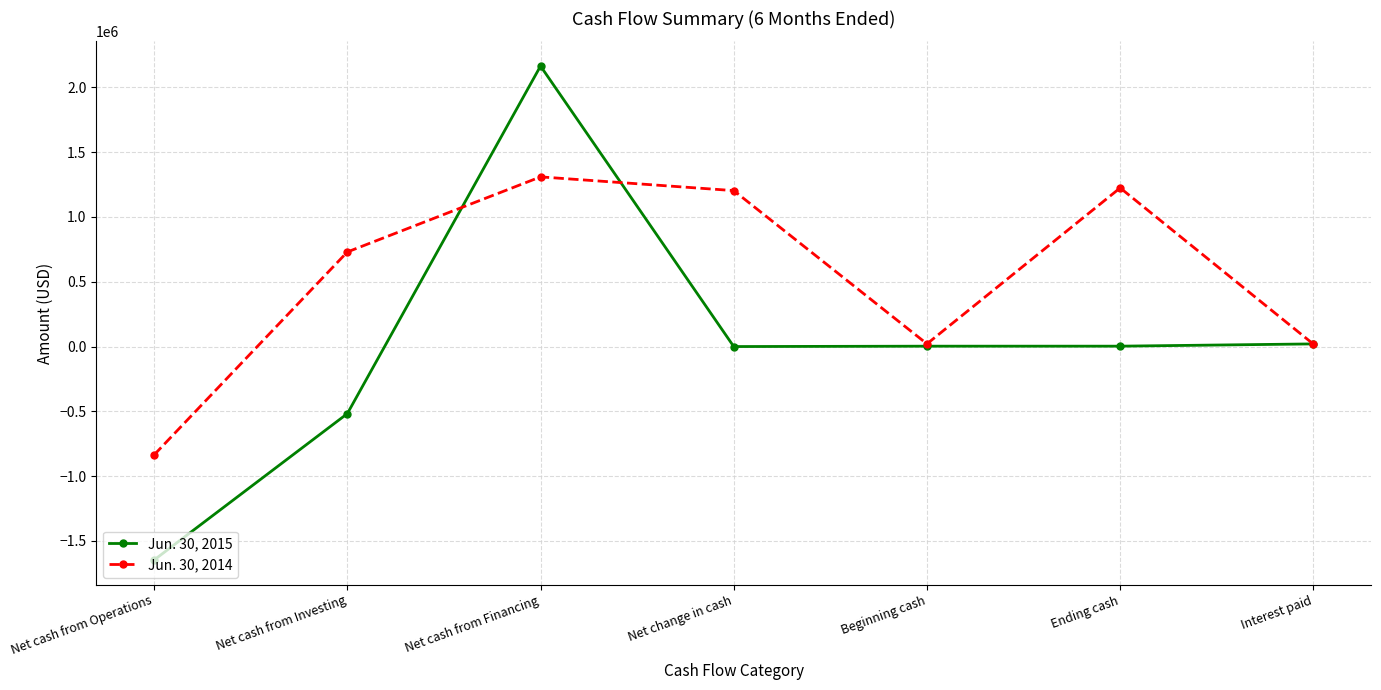

At which category does Jun. 30, 2015 reach its first local peak?

Net cash from Financing